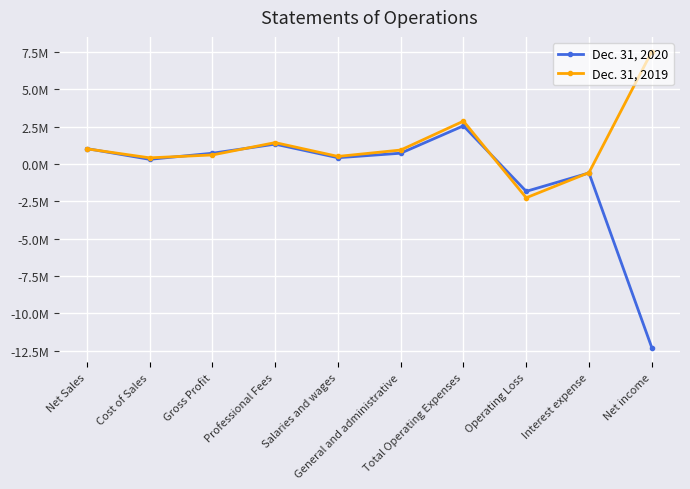

The value of Dec. 31, 2019 at Salaries and wages is 700200. True or false?

False